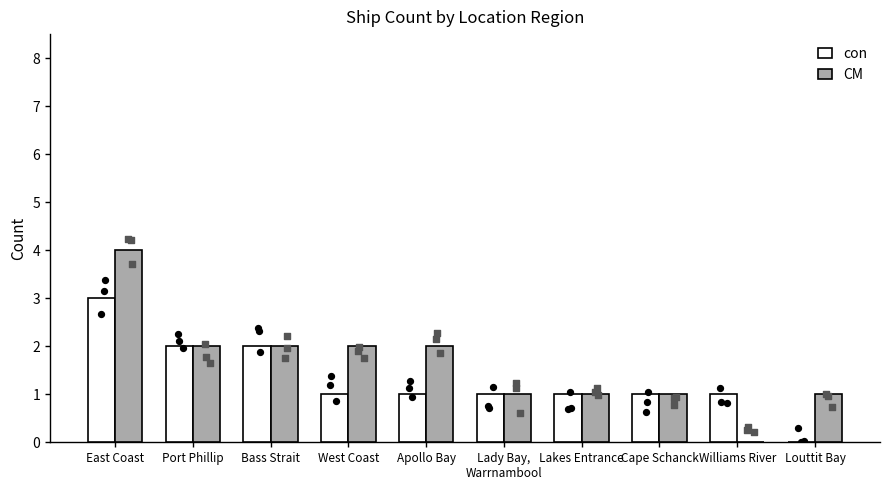

Which series contains the highest Y value?

CM